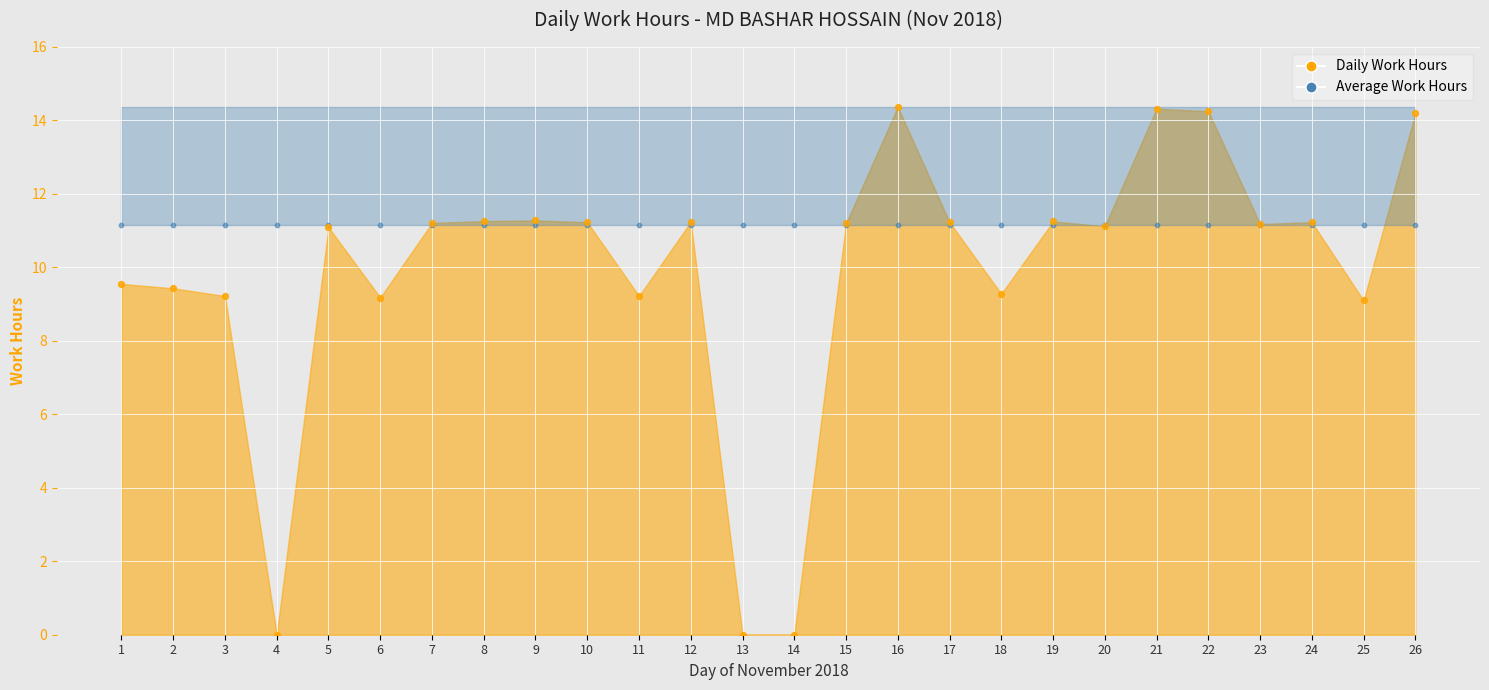

Which series contains the lowest Y value?

Daily Work Hours